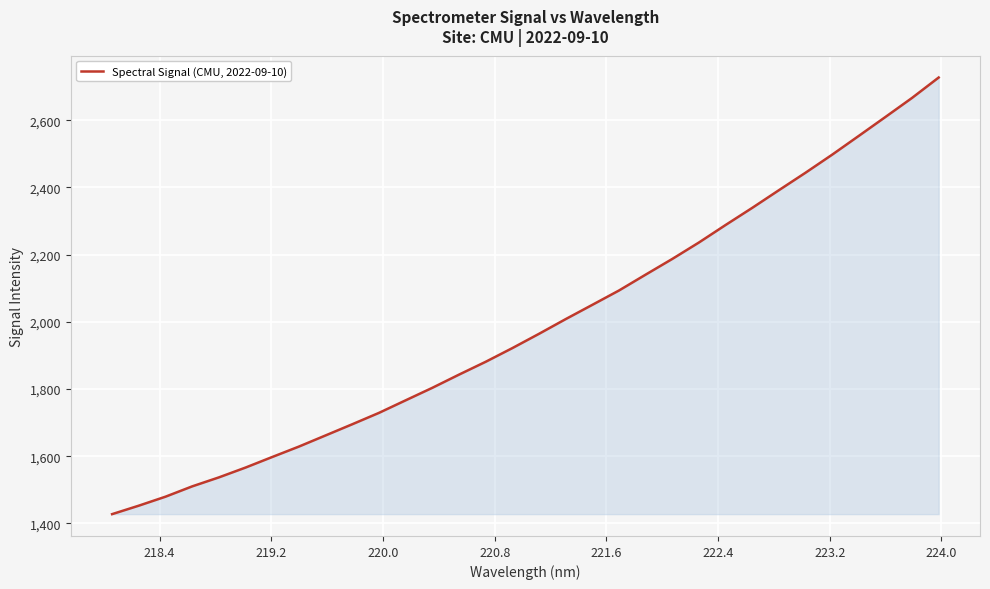

True or false: the data has more than 2 interior local peaks.

False